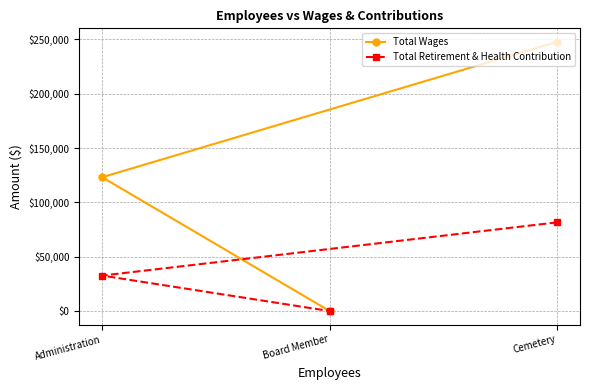

What is the difference between the second highest and minimum values in the Total Retirement & Health Contribution series?

32655